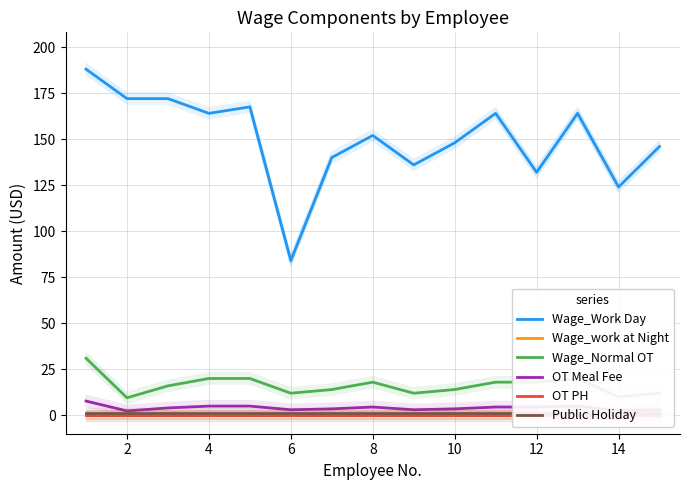

Which series has the largest total across all categories?

Wage_Work Day